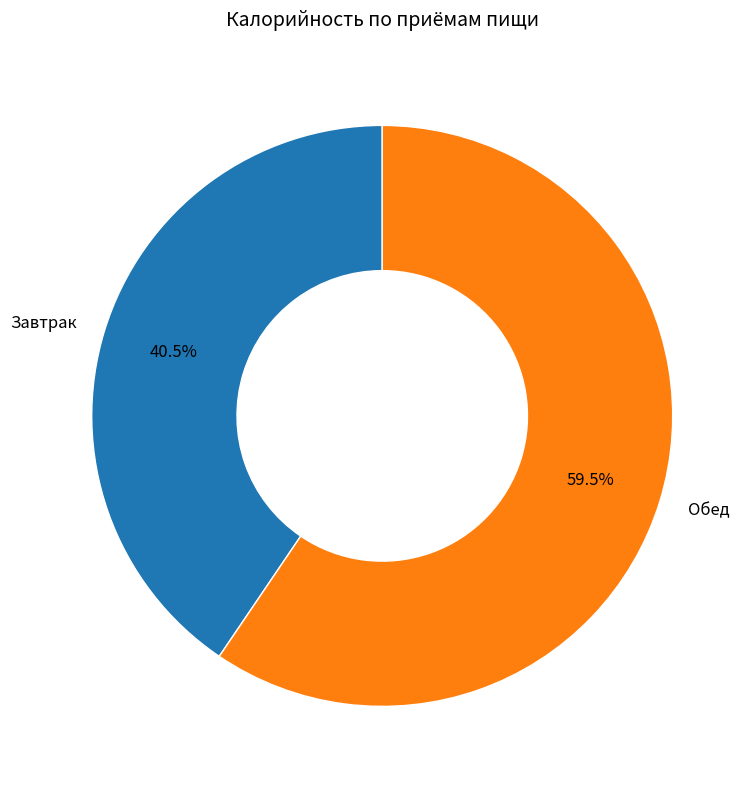

To the nearest percent, what is the difference between the Завтрак and Обед slice percentages?

19%